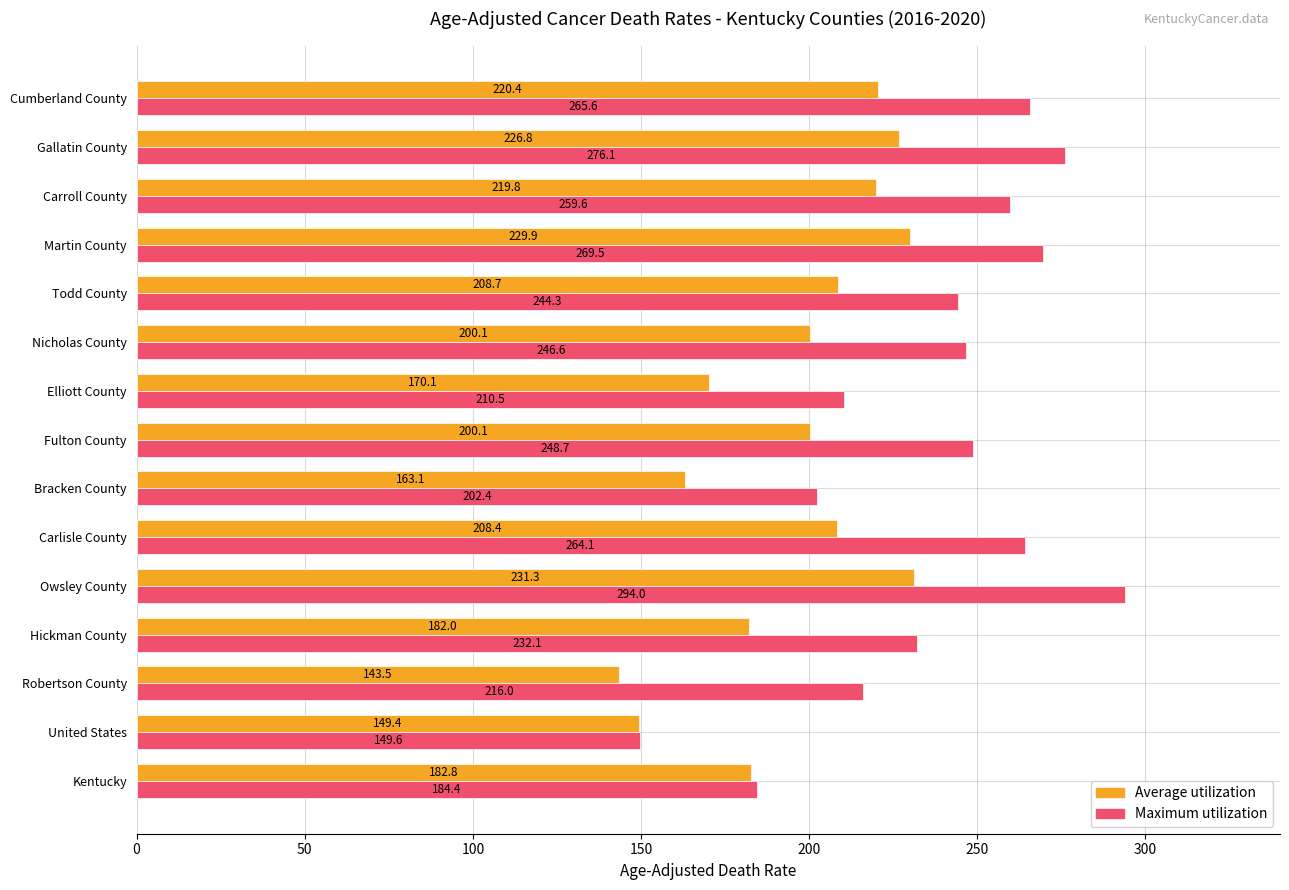

At how many categories does at least one series exceed 148?

15